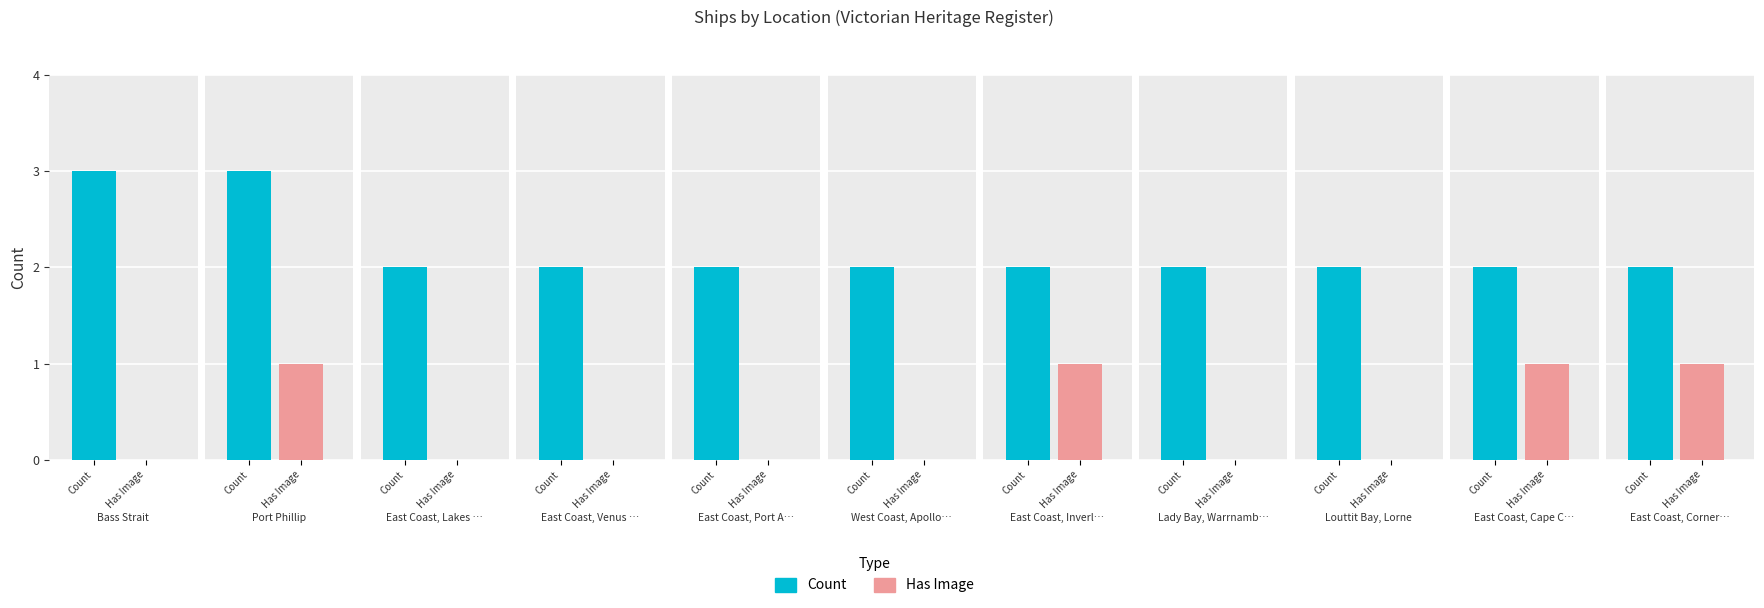

What is the average value of the Count series?

2